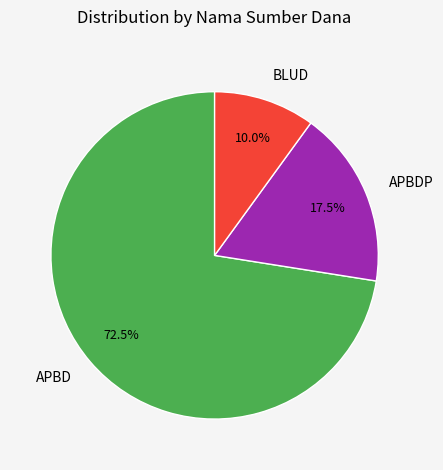

Which slice is the smallest?

BLUD